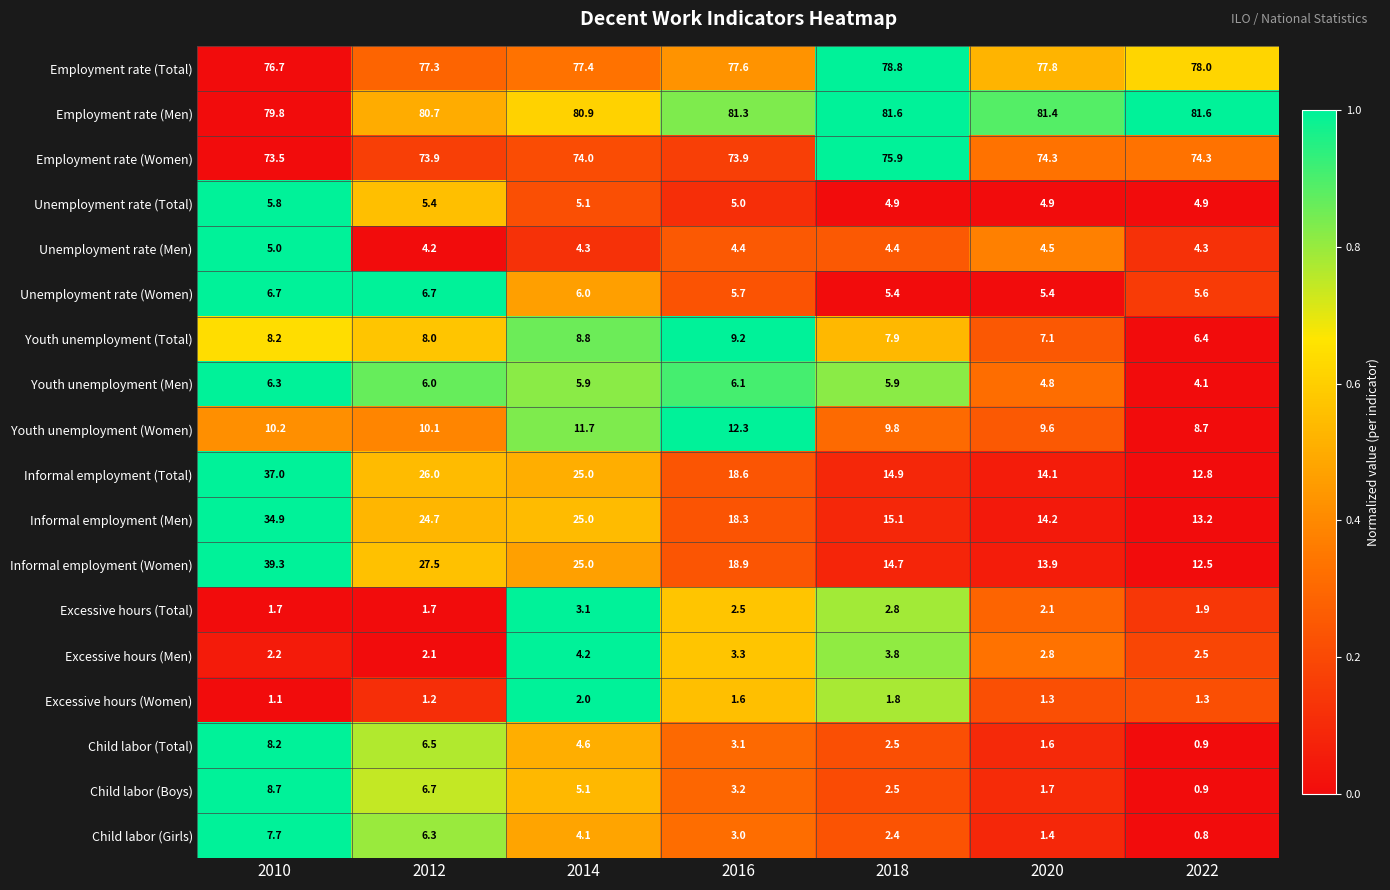

The value of Informal employment (Total) at 2014 is 9.3. True or false?

False